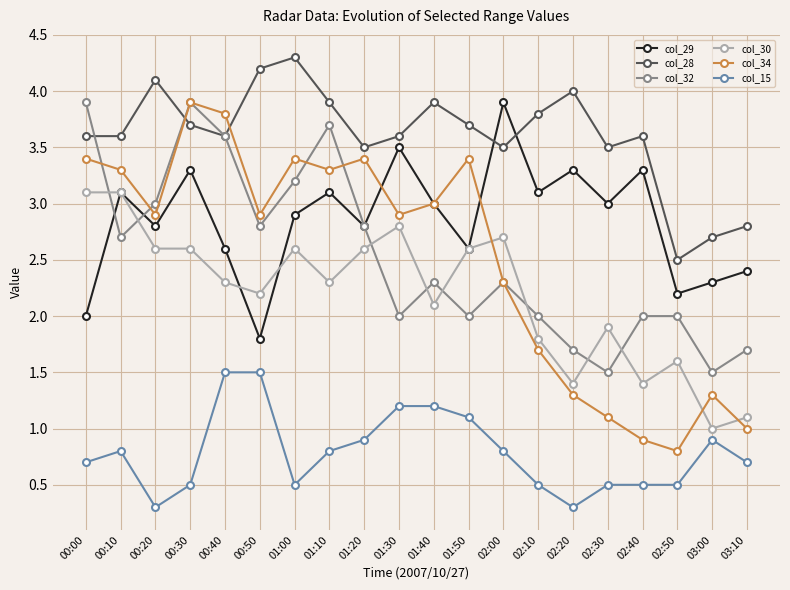

What is the difference between the highest and lowest values at 00:10?

2.8